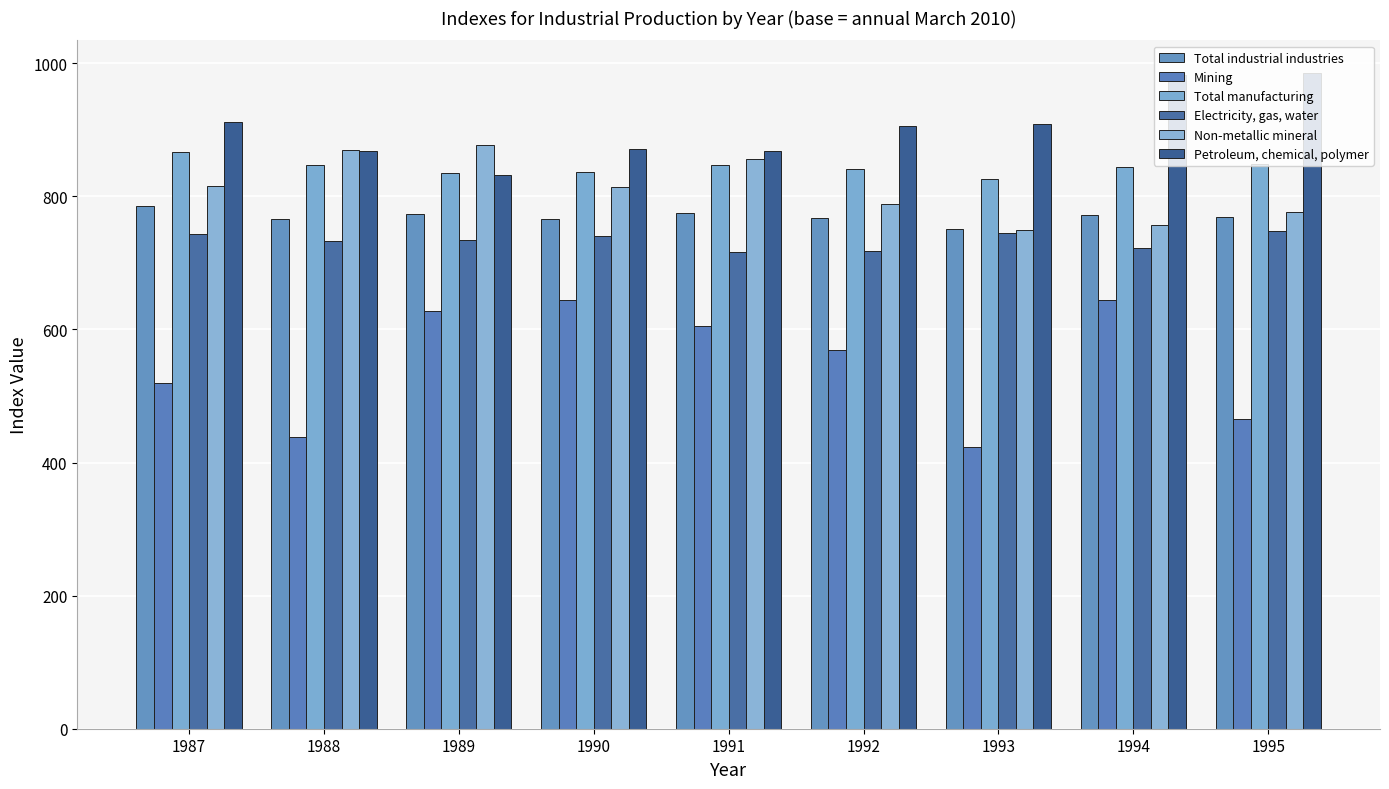

The value of Electricity, gas, water at 1991 is 279.4. True or false?

False